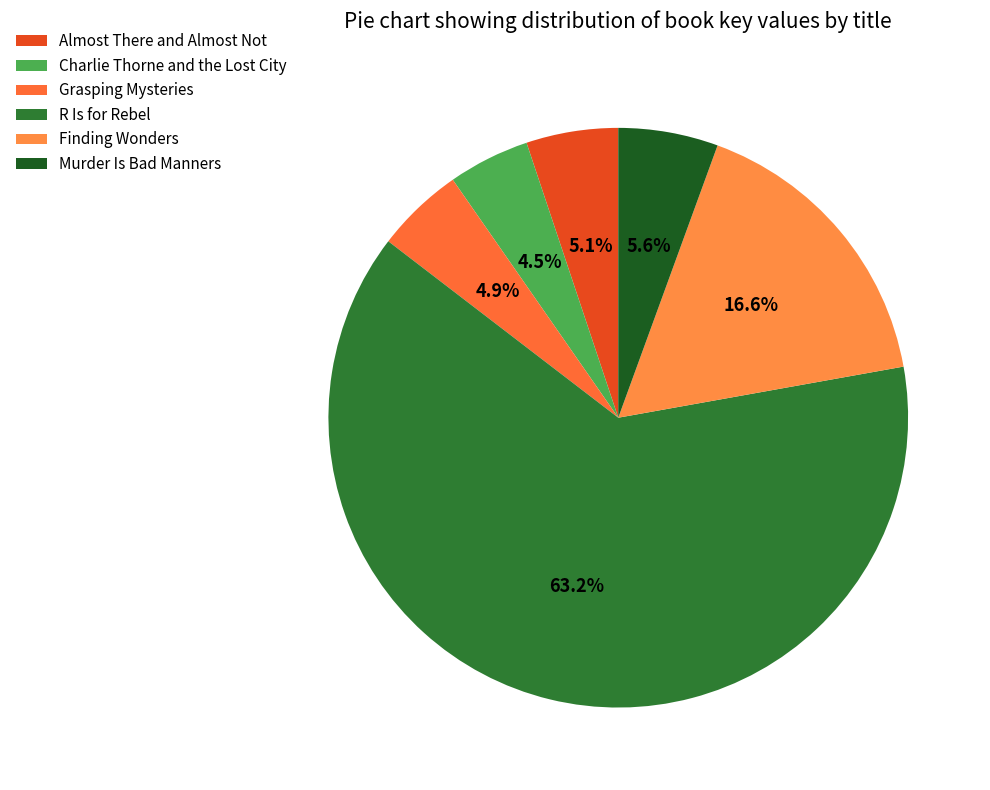

What is the total percentage of Charlie Thorne and the Lost City and Finding Wonders?

21.2%